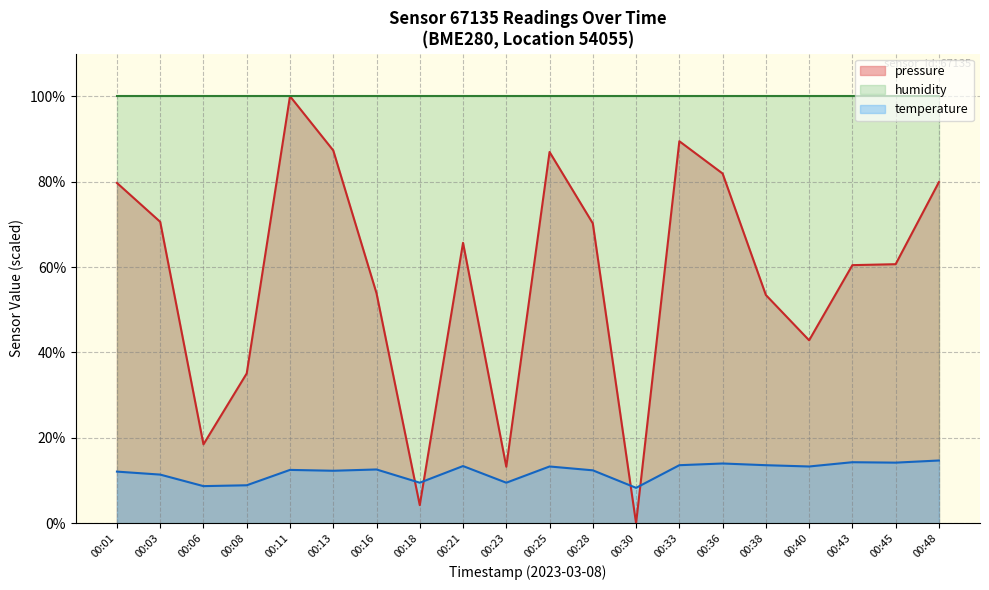

Count the number of categories in the chart.

20